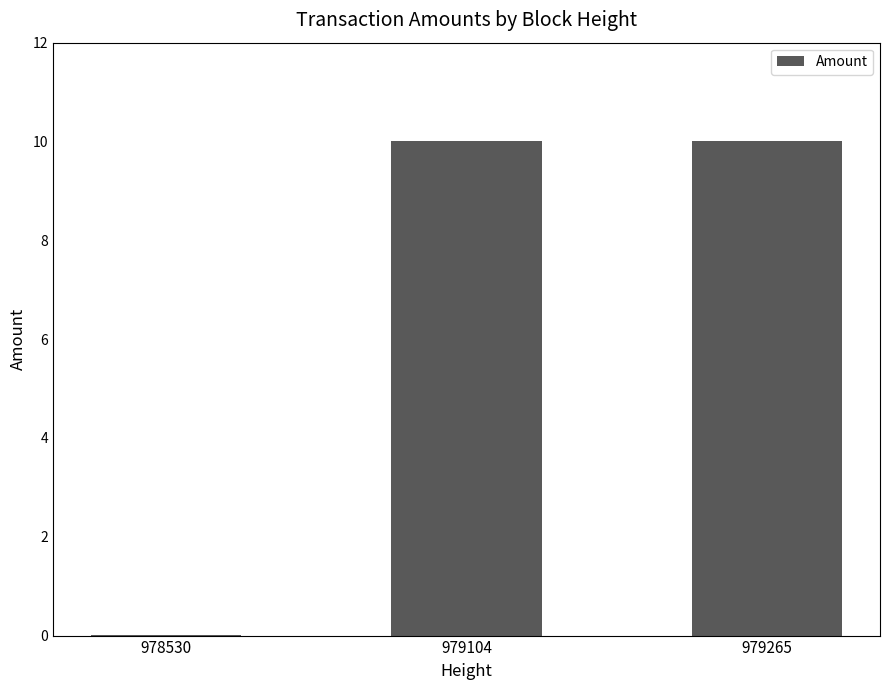

What is the sum of the values at 979265 and 979104?

20.0